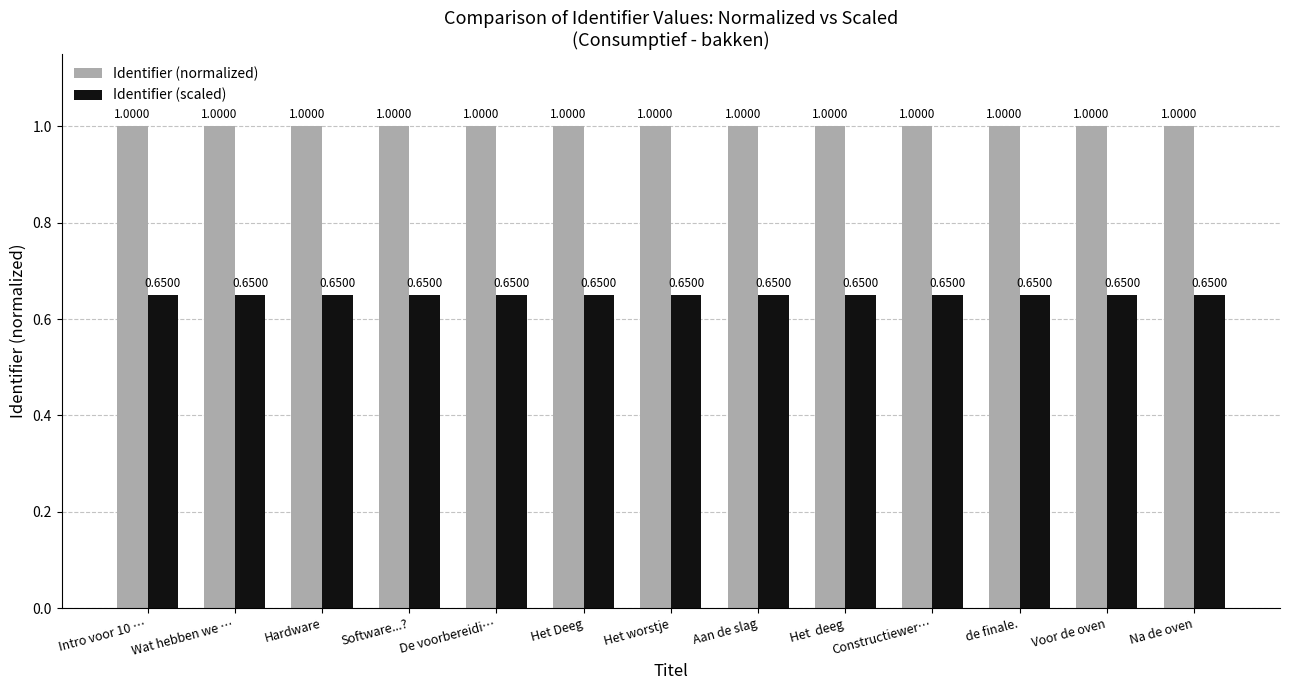

At Constructiewer…, list the series in order from smallest to largest.

Identifier (scaled), Identifier (normalized)